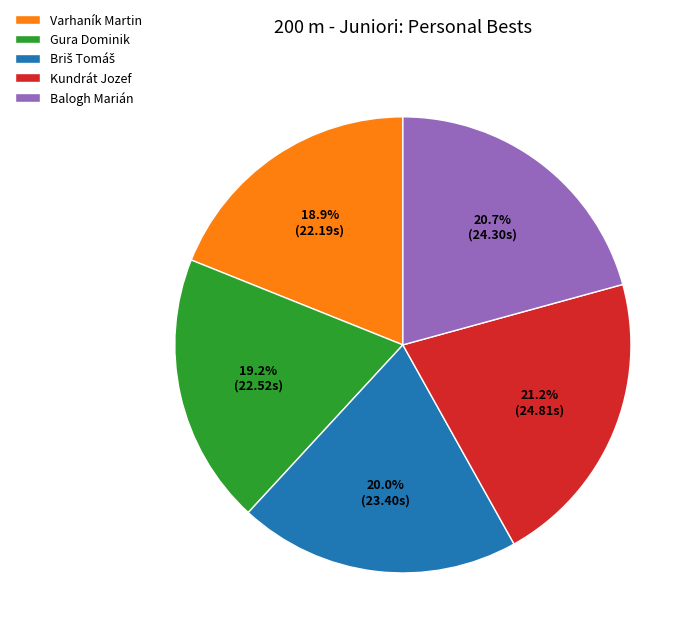

Does Balogh Marián represent more than half of the total?

No